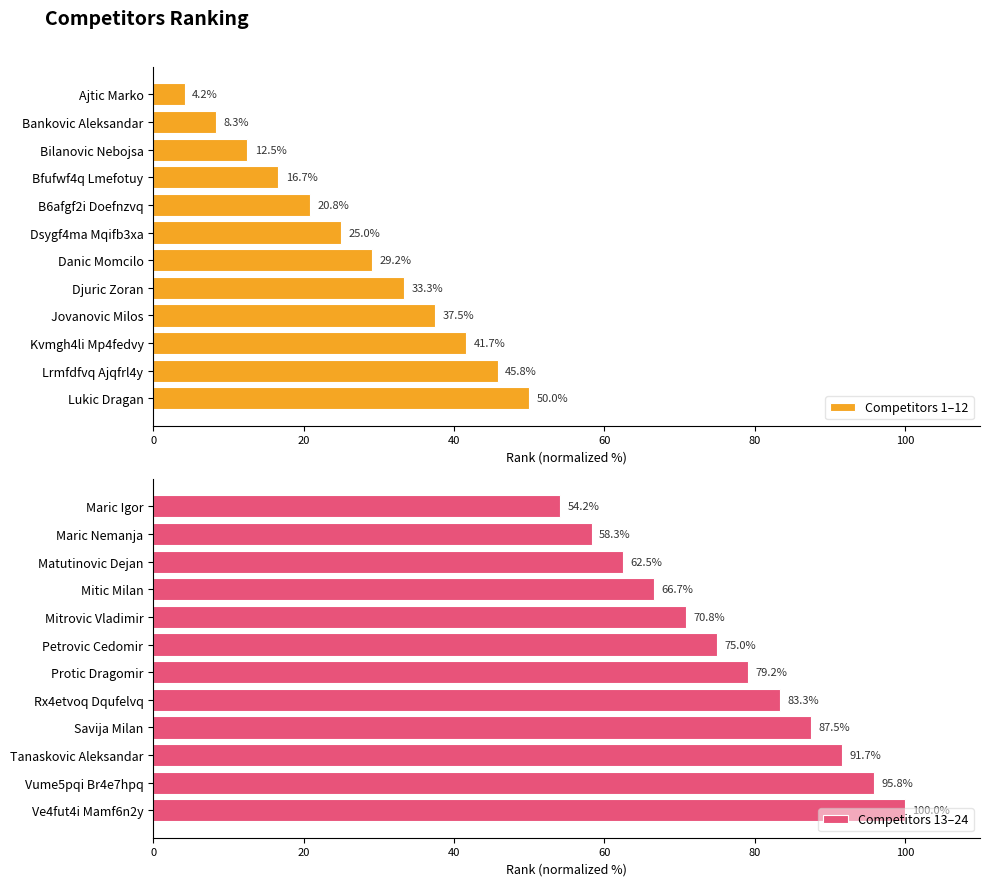

True or false: Competitors 1–12 has a value of 63.8 at Jovanovic Milos.

False